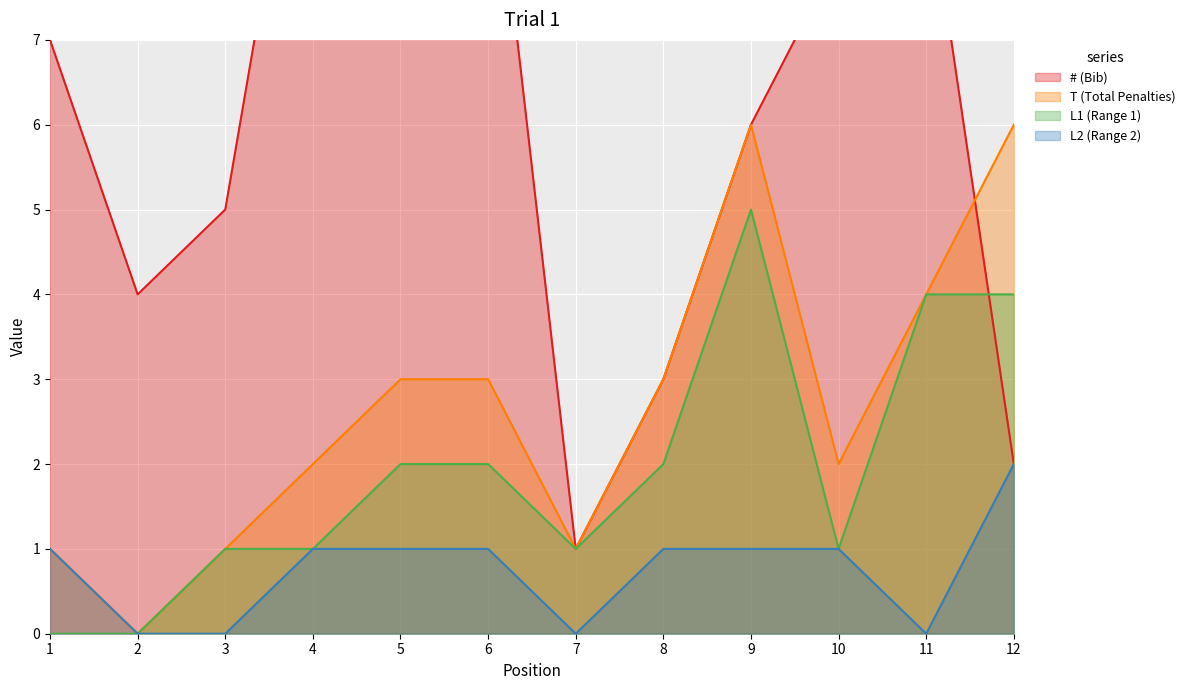

How many data points in L2 (Range 2) are less than 1?

4